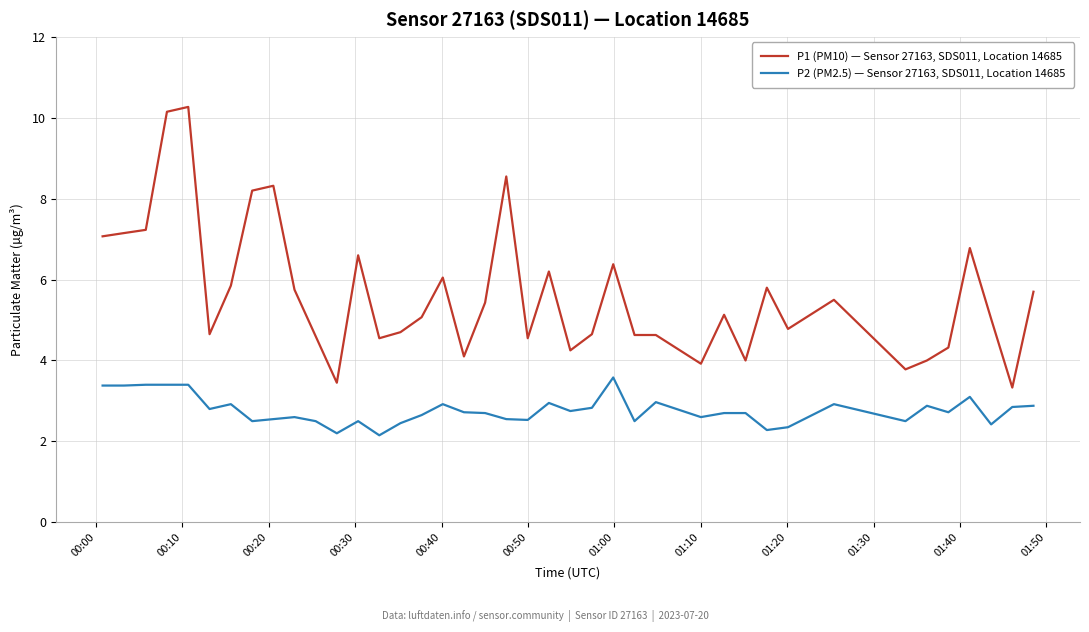

What is the average value of the P2 (PM2.5) — Sensor 27163, SDS011, Location 14685 series?

2.8